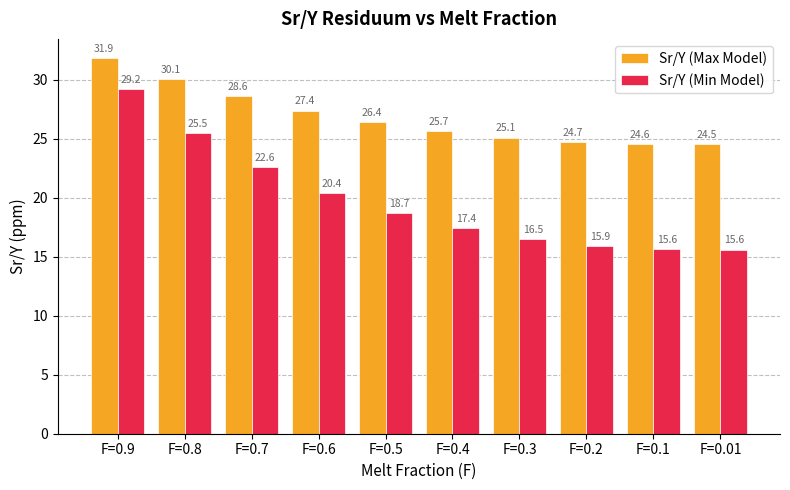

What is the spread (max minus min) of values at F=0.2?

8.8